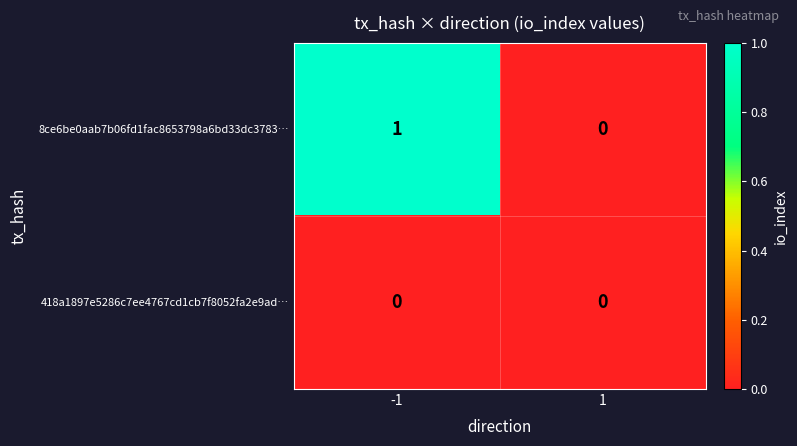

Which label corresponds to the largest value in the chart?

-1